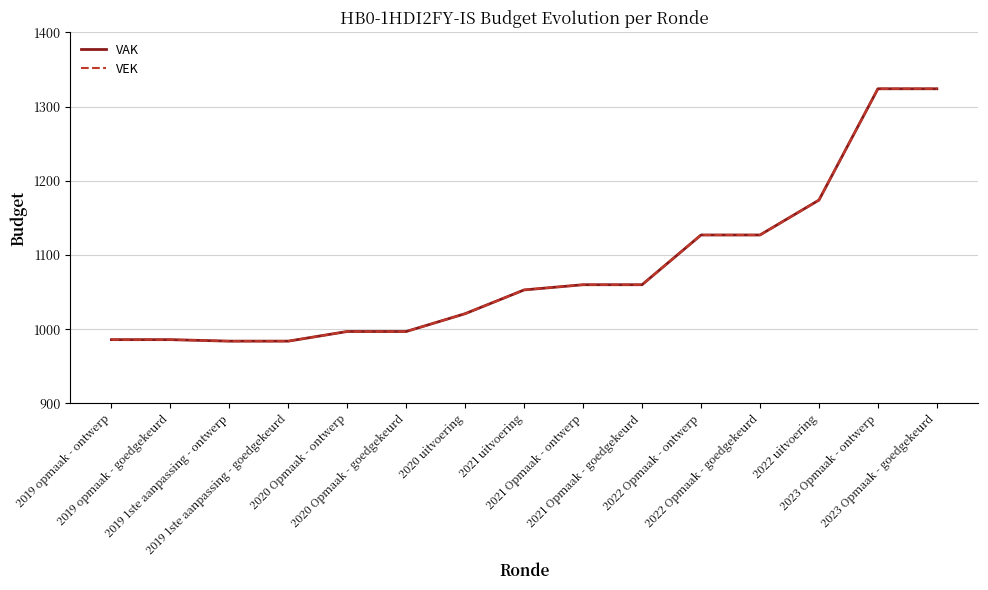

True or false: VAK and VEK cross at least once.

False